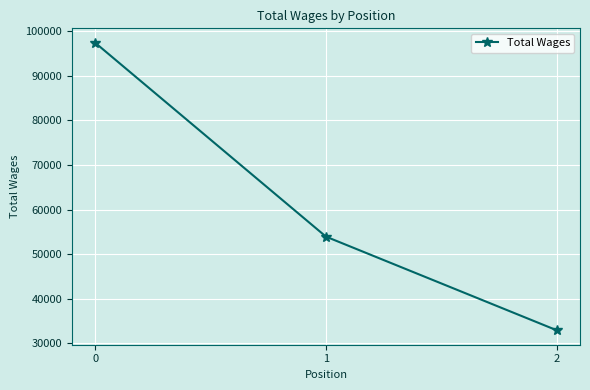

What is the change in value from 1 to 2?

-21011